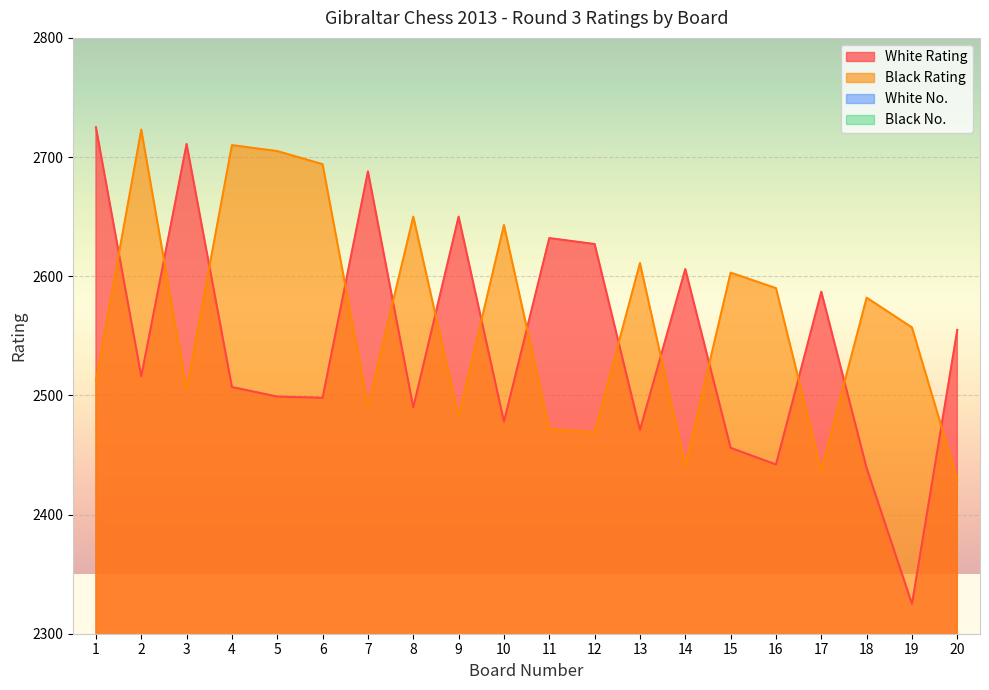

Between 1 and 9, which series saw the biggest shift?

White Rating